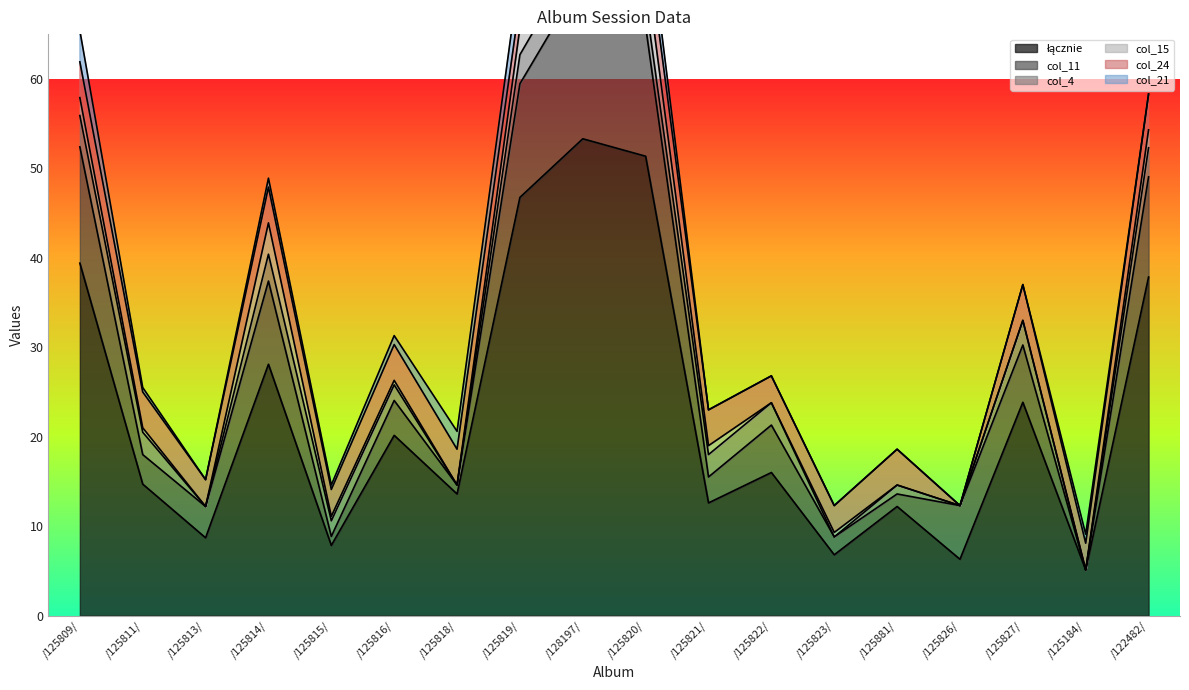

List the labels in order of col_4 value, largest first.

/125809/, /128197/, /125819/, /122482/, /125814/, /125820/, /125827/, /125811/, /125821/, /125822/, /125815/, /125816/, /125881/, /125813/, /125818/, /125823/, /125826/, /125184/